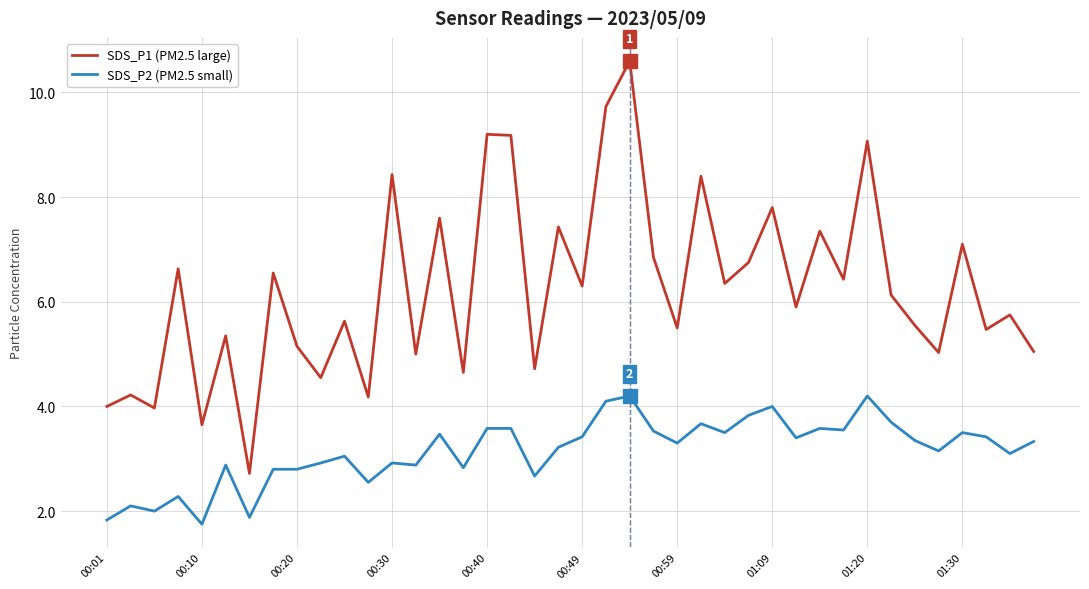

Rank the series by their average value, from highest to lowest.

SDS_P1 (PM2.5 large), SDS_P2 (PM2.5 small)